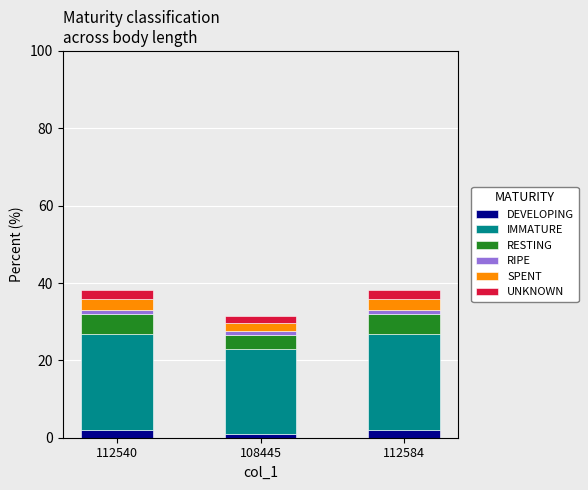

Reading left to right, list the values for the DEVELOPING series.

112540=2.0	108445=1.0	112584=2.0